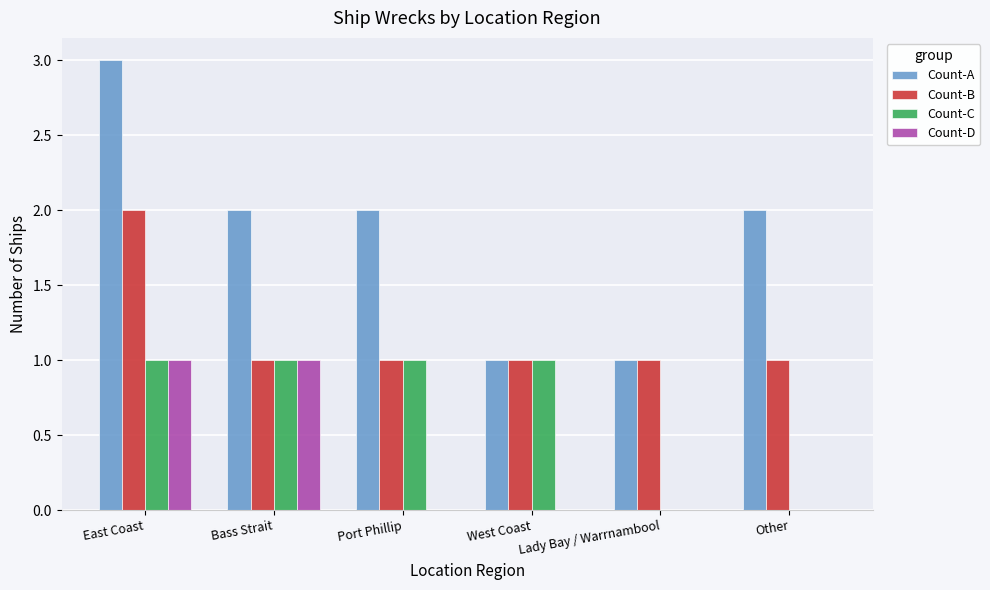

Is it true that Count-C equals 0 at Lady Bay / Warrnambool?

True